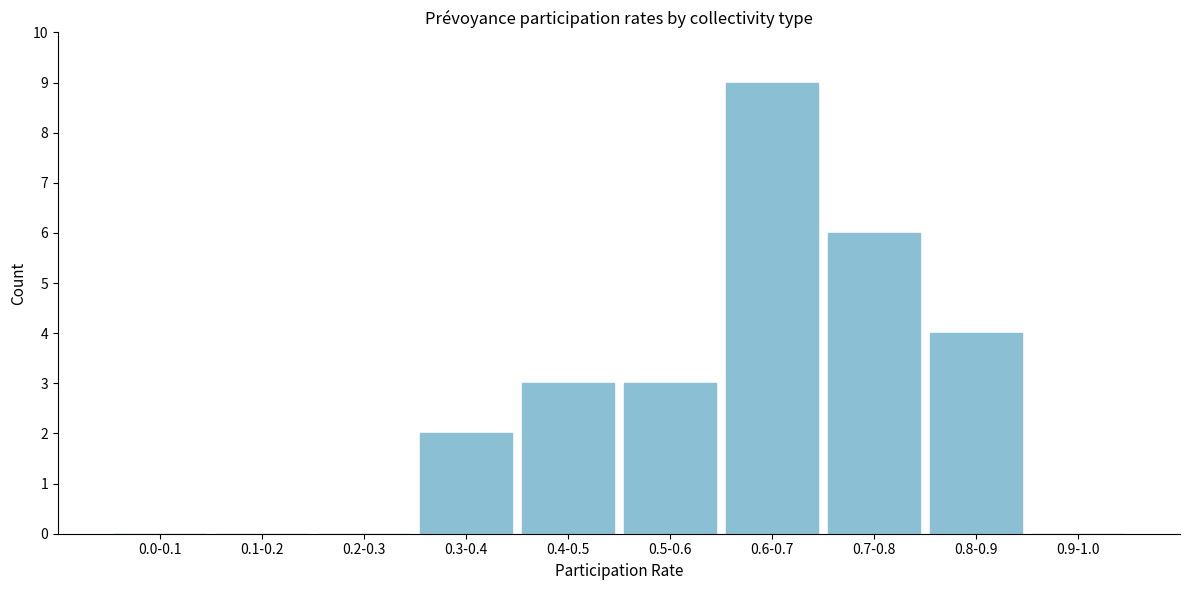

Reading left to right, extract all data points from this chart.

0.0-0.1=0	0.1-0.2=0	0.2-0.3=0	0.3-0.4=2	0.4-0.5=3	0.5-0.6=3	0.6-0.7=9	0.7-0.8=6	0.8-0.9=4	0.9-1.0=0